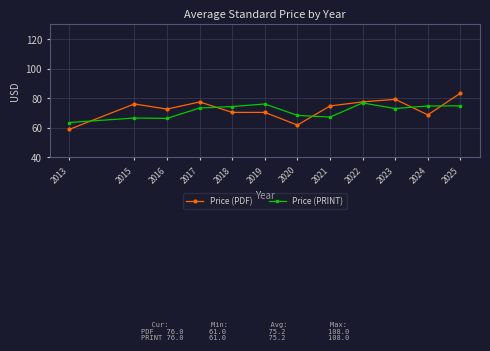

The value of Price (PDF) at 2025 is 42.4. True or false?

False